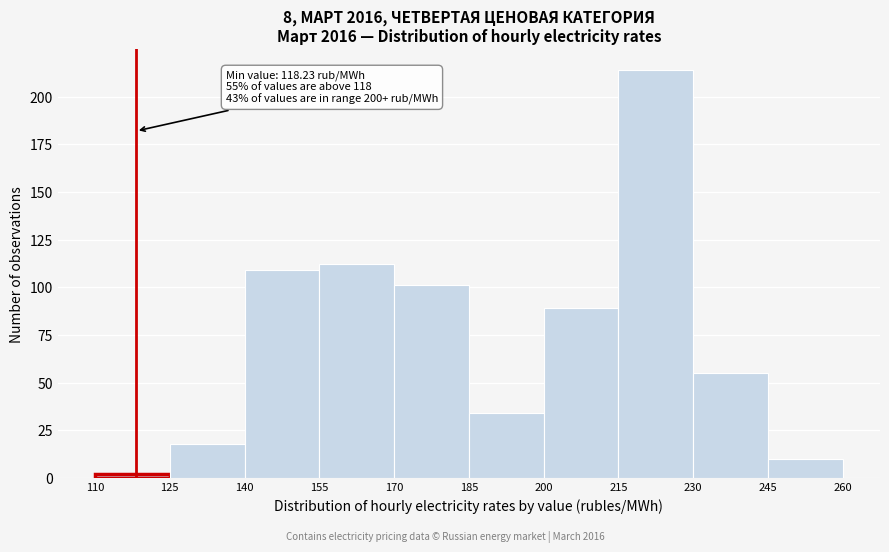

Which range on the x-axis has the tallest bar?

215 to 230